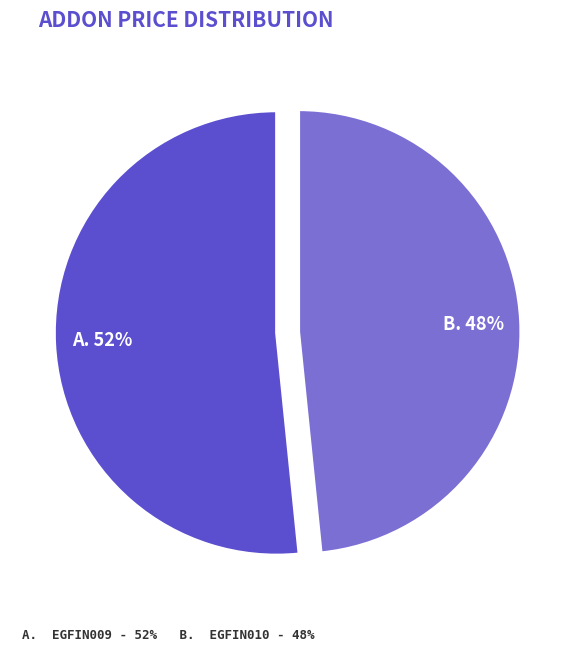

Is there a majority slice in this chart?

Yes